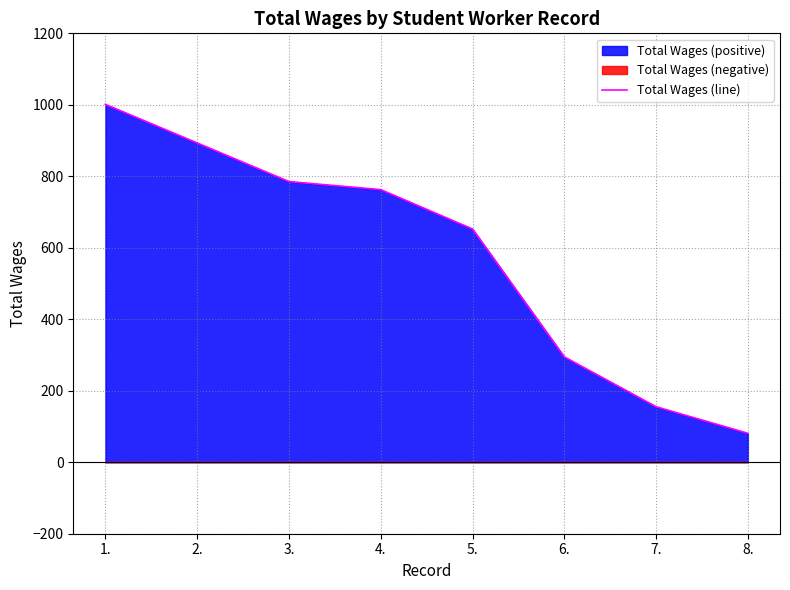

What is the difference between the maximum and minimum values?

920.2